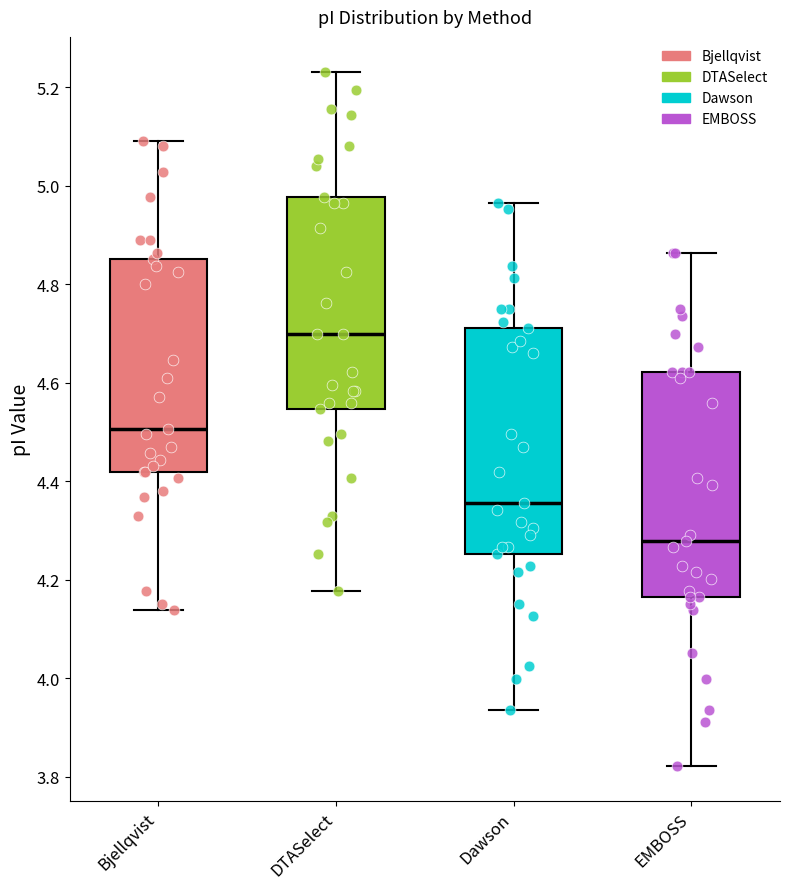

Reading left to right, read every box against the y-axis: the position of its median line, the range the box covers, and the ends of its whiskers. The values are not printed on the chart, so give them approximately, as read against the axis.

Bjellqvist: median 4.50, box 4.42 to 4.86, whiskers 4.14 to 5.10
DTASelect: median 4.70, box 4.54 to 4.98, whiskers 4.18 to 5.24
Dawson: median 4.36, box 4.26 to 4.72, whiskers 3.94 to 4.96
EMBOSS: median 4.28, box 4.16 to 4.62, whiskers 3.82 to 4.86